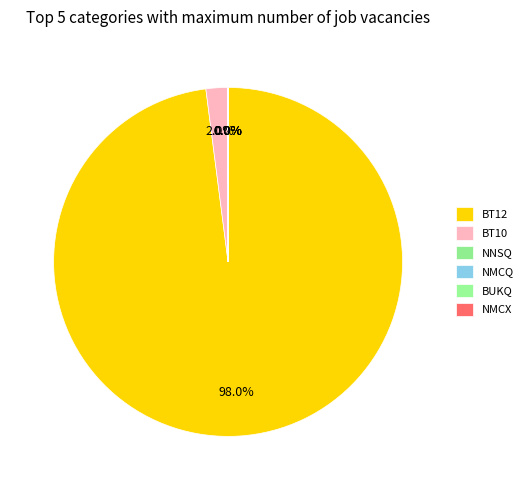

How much of the chart is everything except BT12?

2.0%